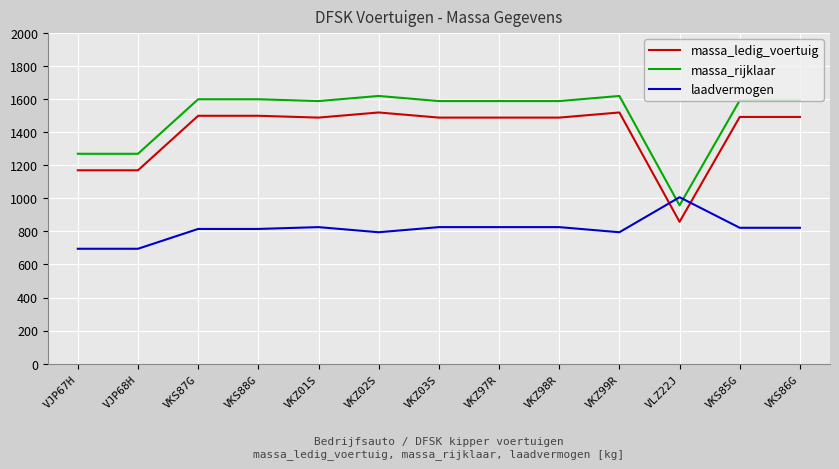

The massa_rijklaar series shows 2613 at VKZ02S. True or false?

False